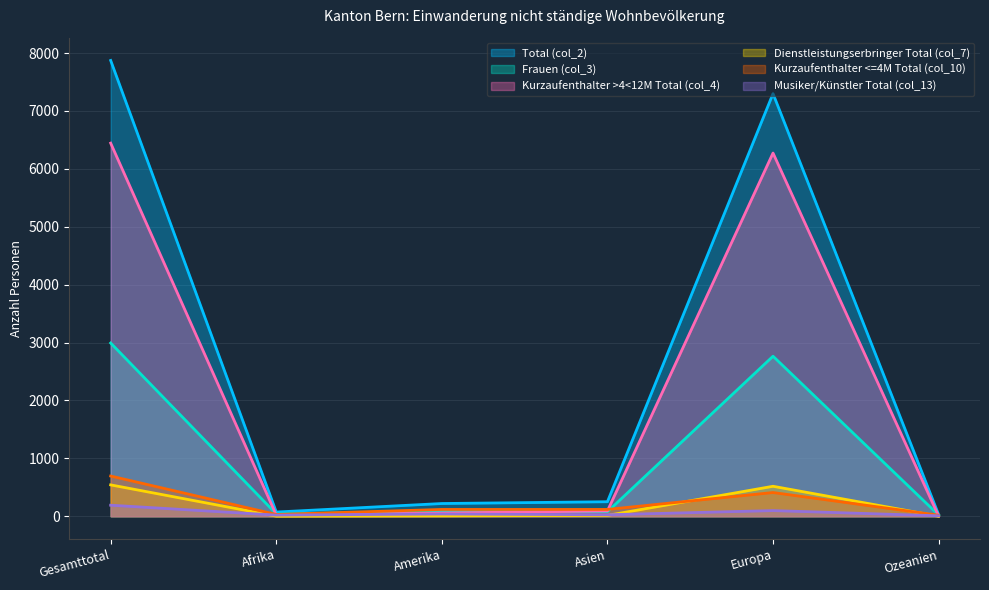

Where is Dienstleistungserbringer Total (col_7) nearest to the value 271?

Europa